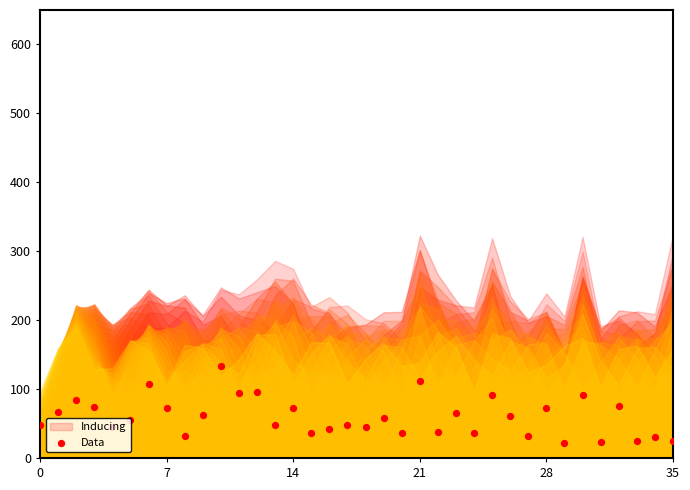

Which has a higher value, 12 or 18?

12